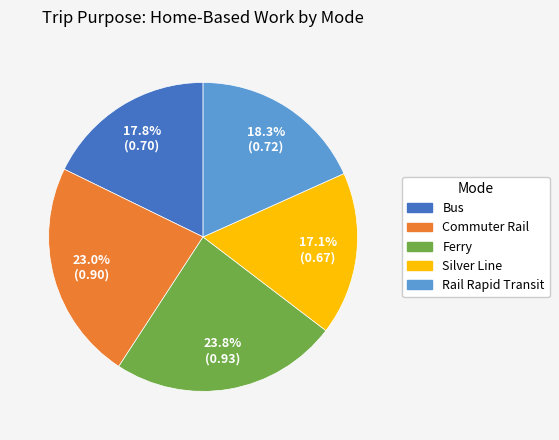

Do Bus and Commuter Rail together represent more than half of the pie?

No